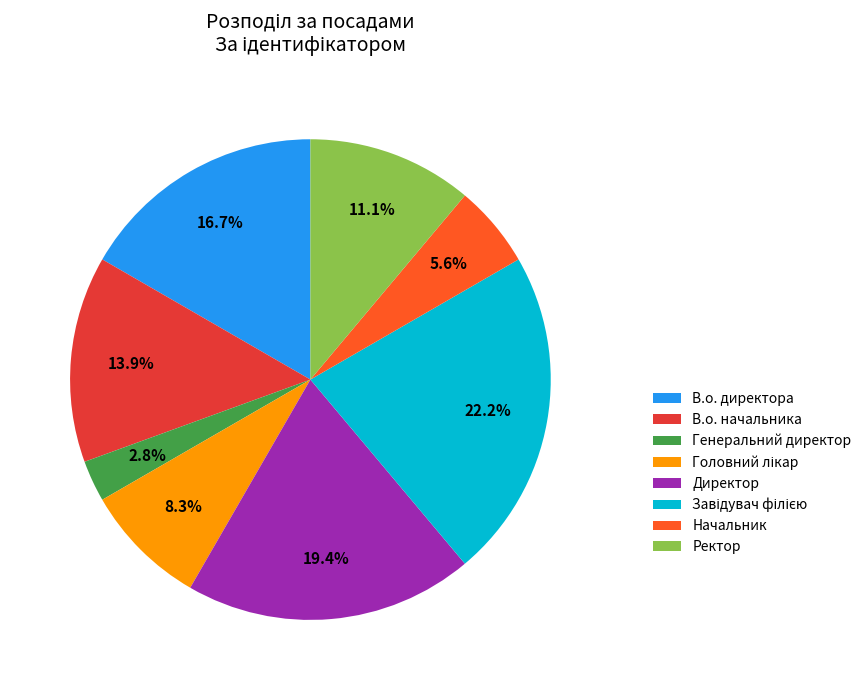

How many slices are in this pie chart?

8